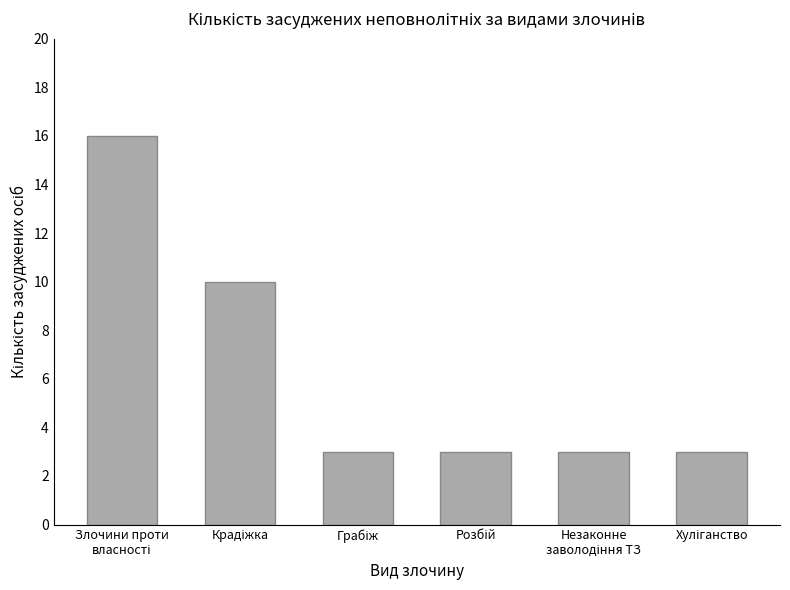

What is the average value?

6